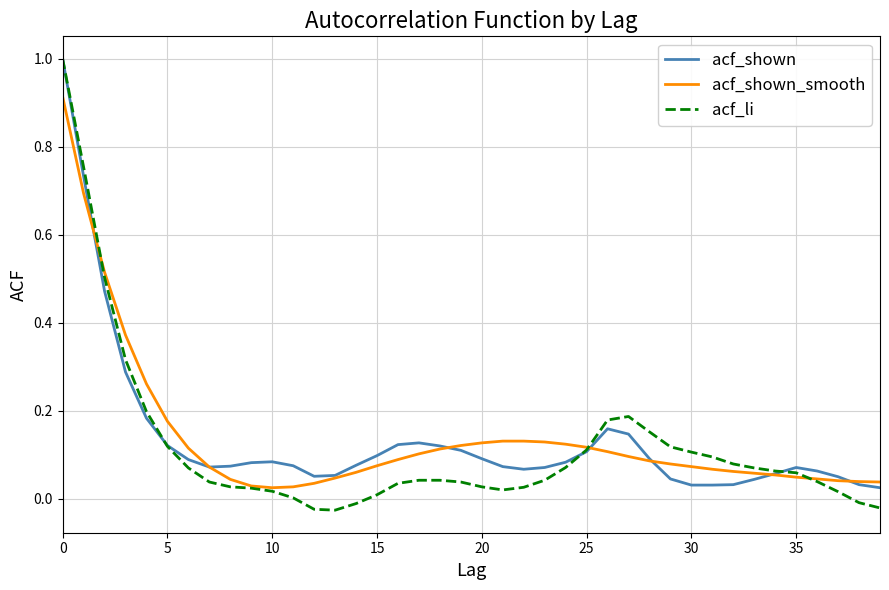

Which series has the largest range (max minus min)?

acf_li